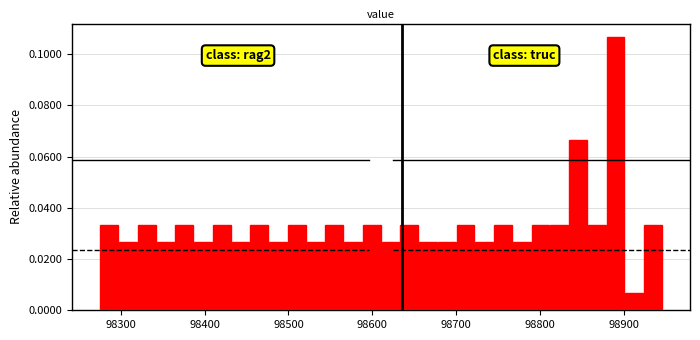

Around what value on the x-axis is the tallest bar? Give the approximate position of its centre, as read against the axis.

98890